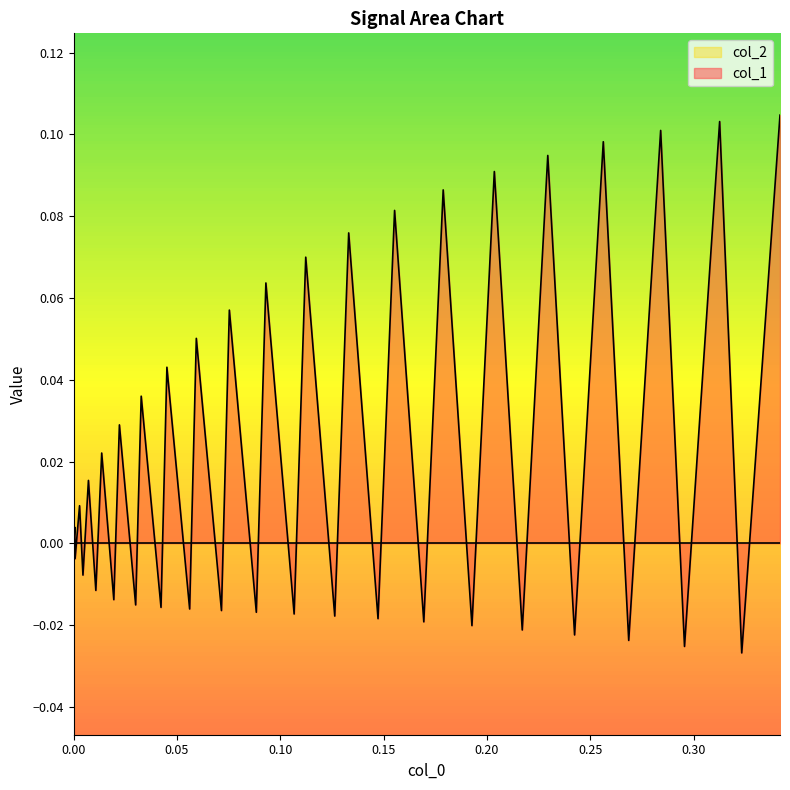

How many data points does each series have?

40